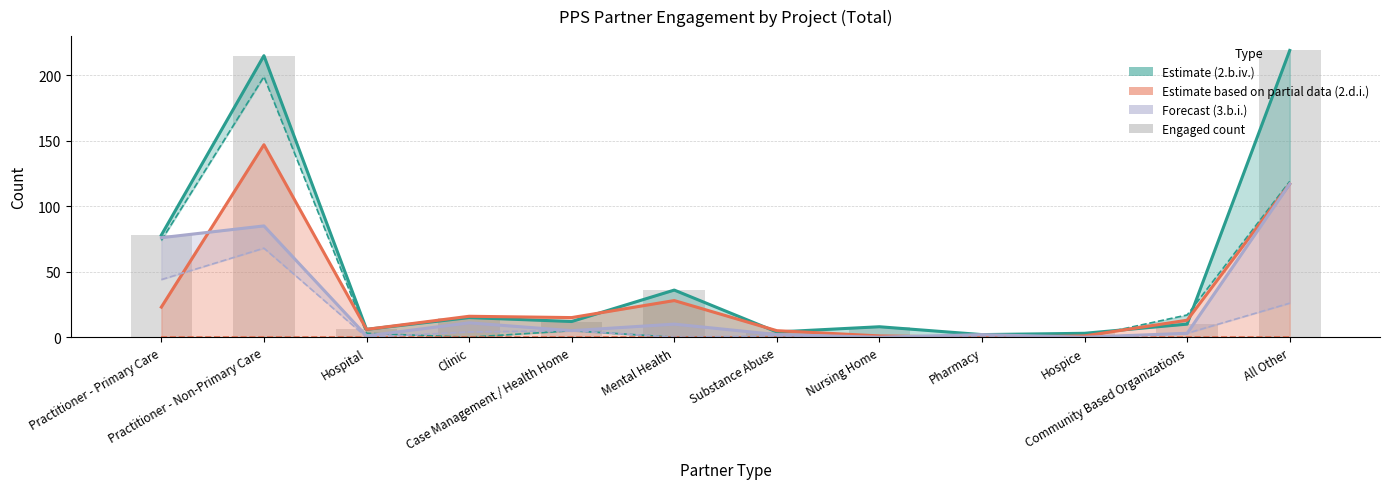

Are the bars grouped side by side (vs. stacked)?

Yes